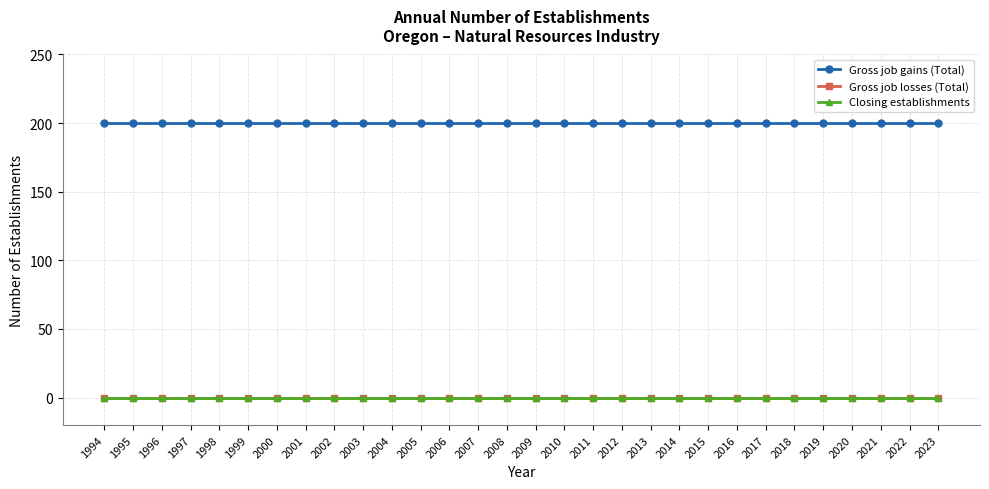

What is the sum of all Gross job gains (Total) values?

6000